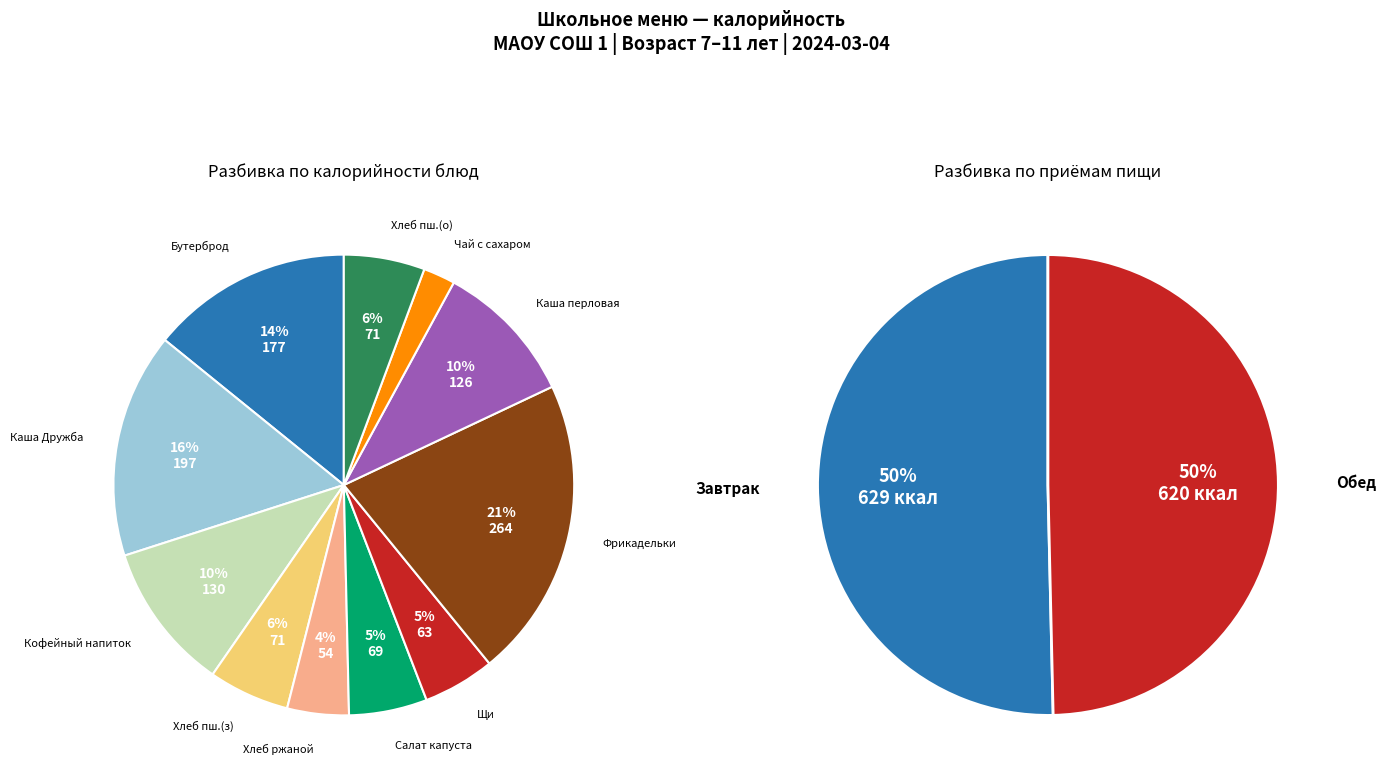

What is the smallest slice in the pie chart?

Чай с сахаром